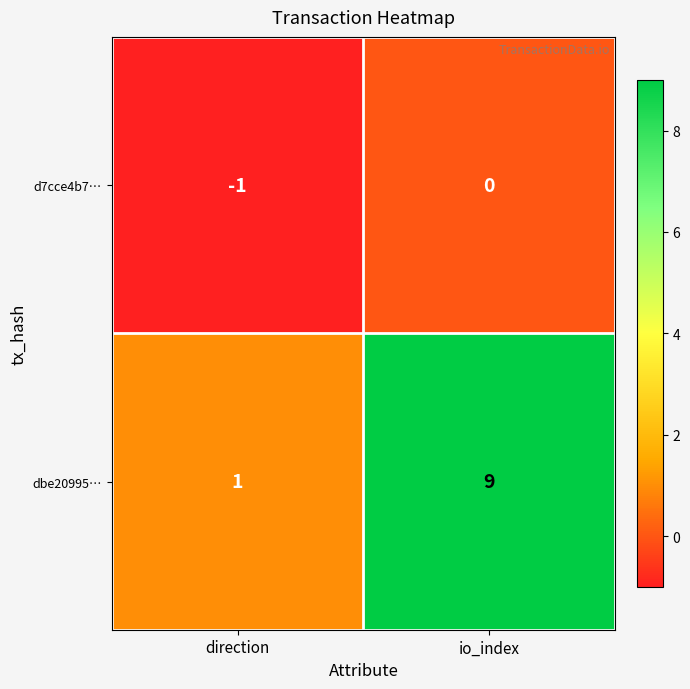

Reading left to right, list all the values displayed in this chart.

d7cce4b7…: direction=-1	io_index=0
dbe20995…: direction=1	io_index=9